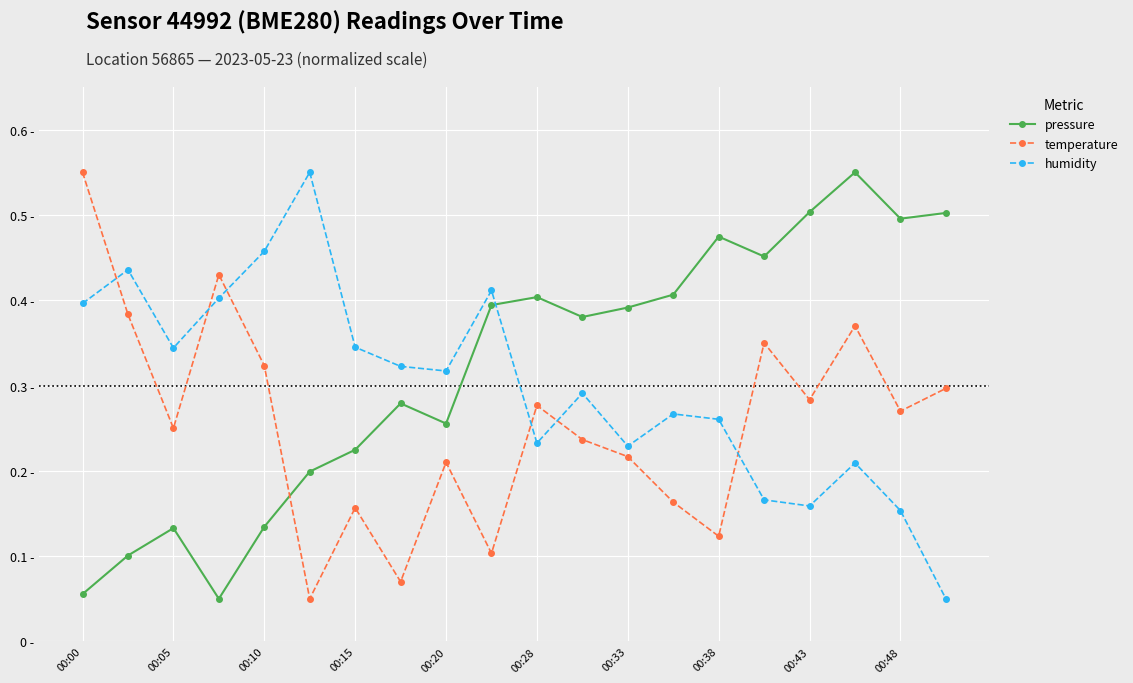

How many intersections are there between temperature and pressure?

1